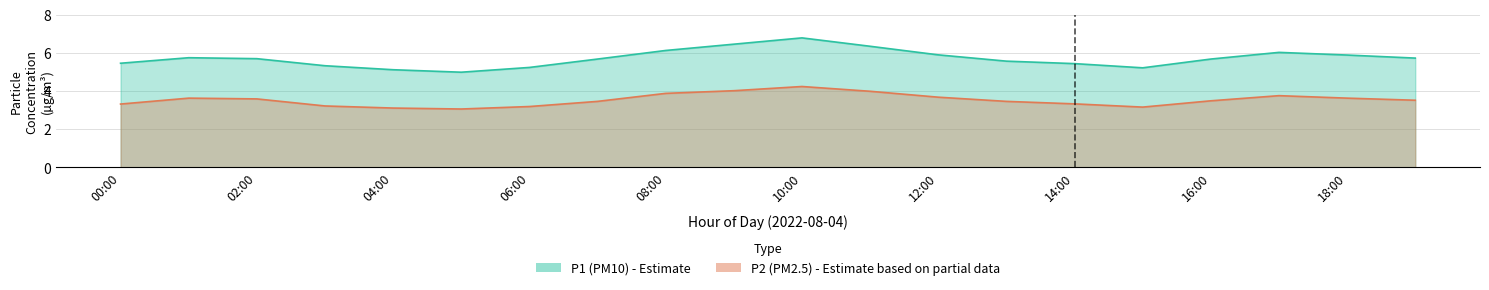

Does the chart have visible grid lines?

Yes